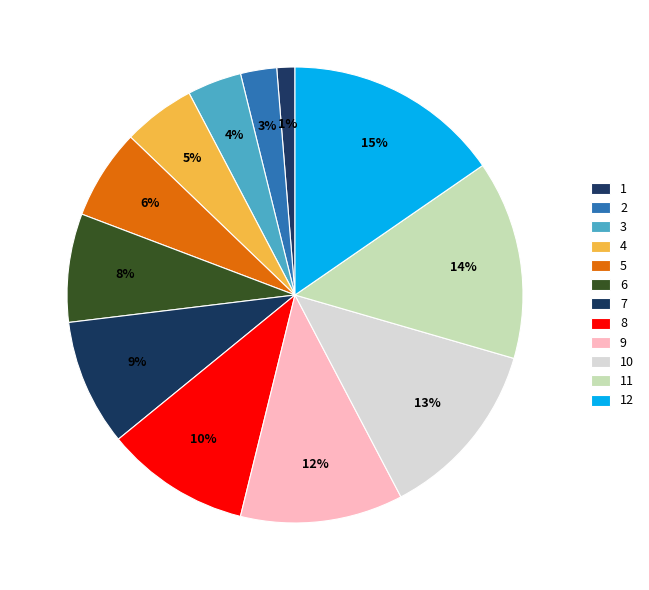

How much of the chart is everything except 1?

98.7%